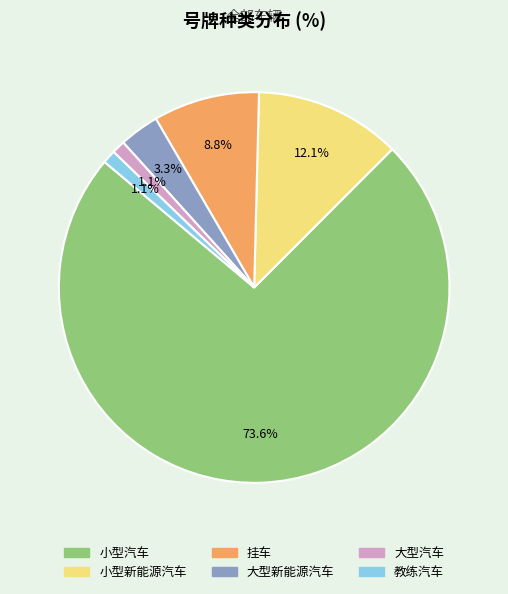

Is it true that 教练汽车 is 1% of the pie?

True